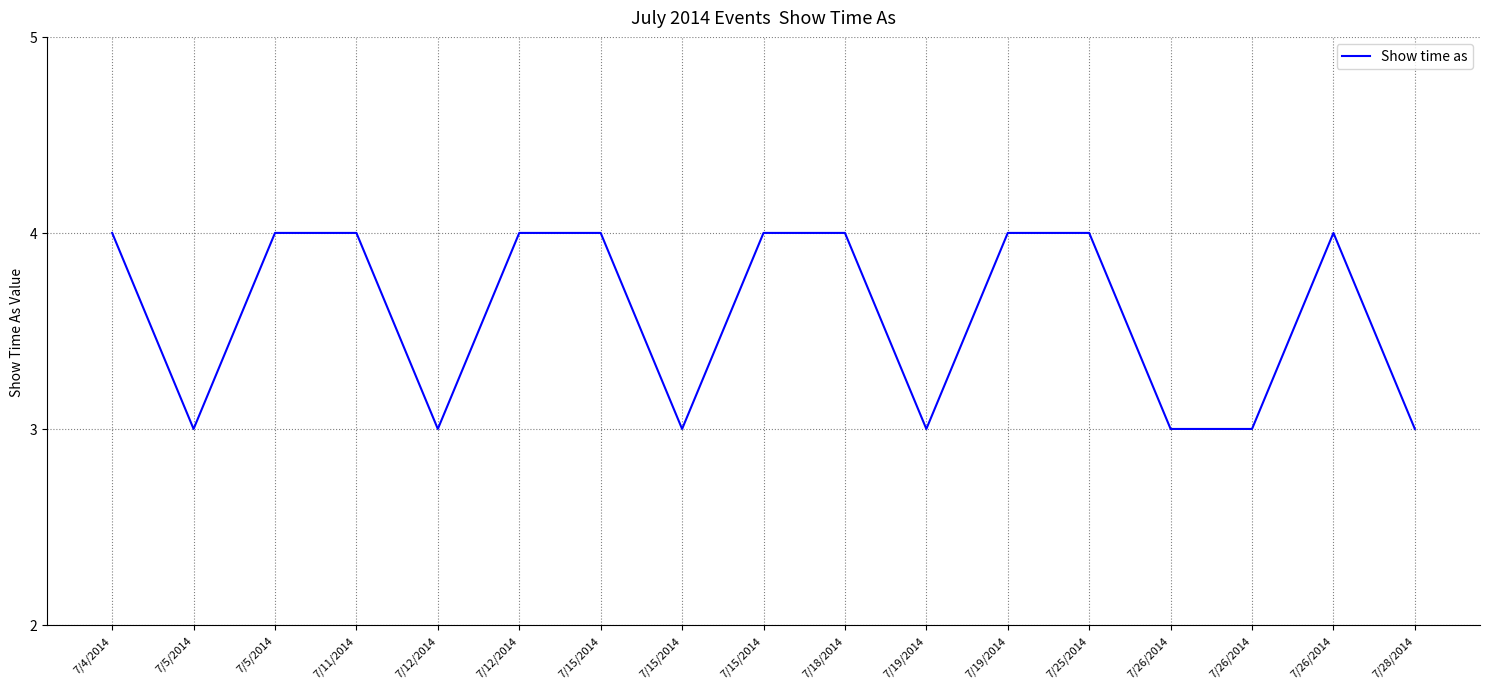

True or false: the data shows 1 at 7/18/2014.

False